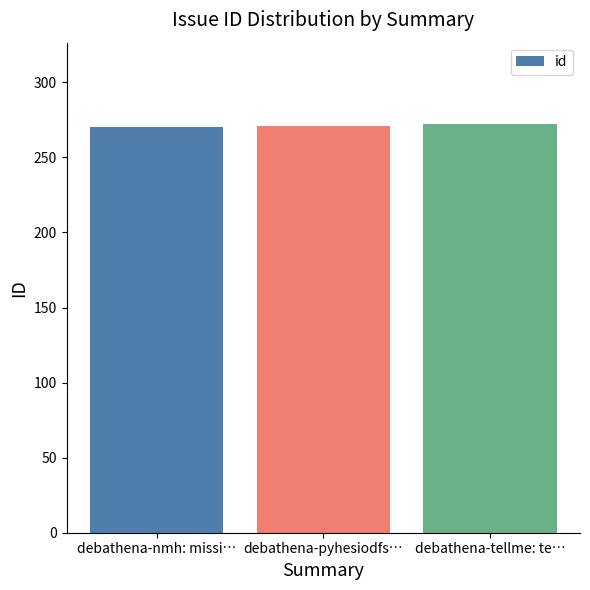

What is the smallest value displayed?

270